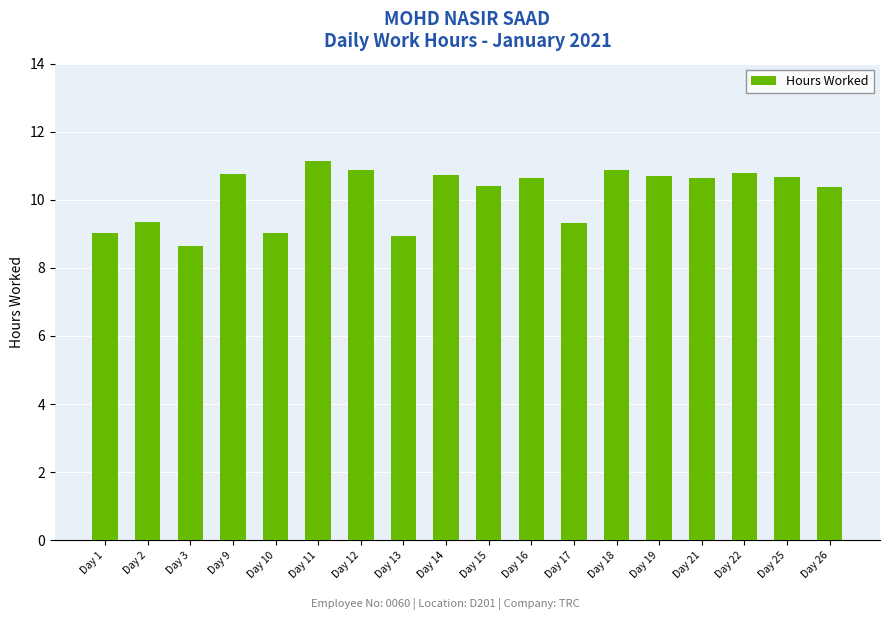

True or false: the data shows 14.4 at Day 15.

False